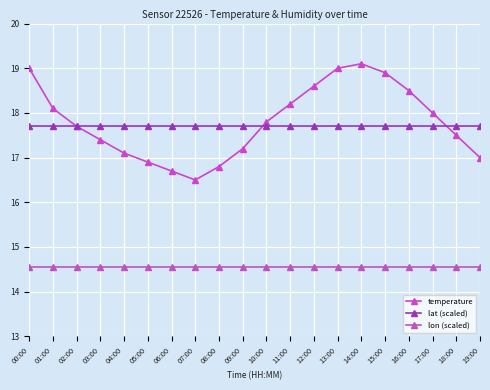

What is the total value across all series at 04:00?

49.3